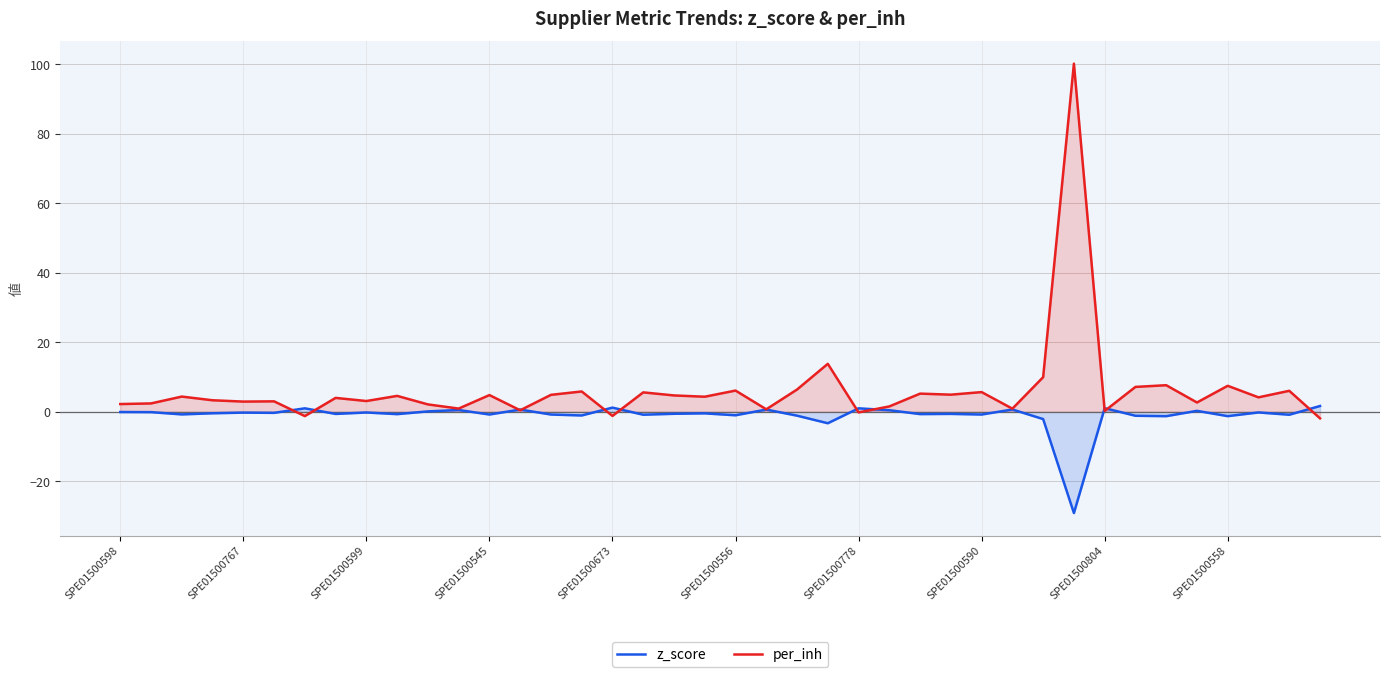

How many positive values does the per_inh series have?

36